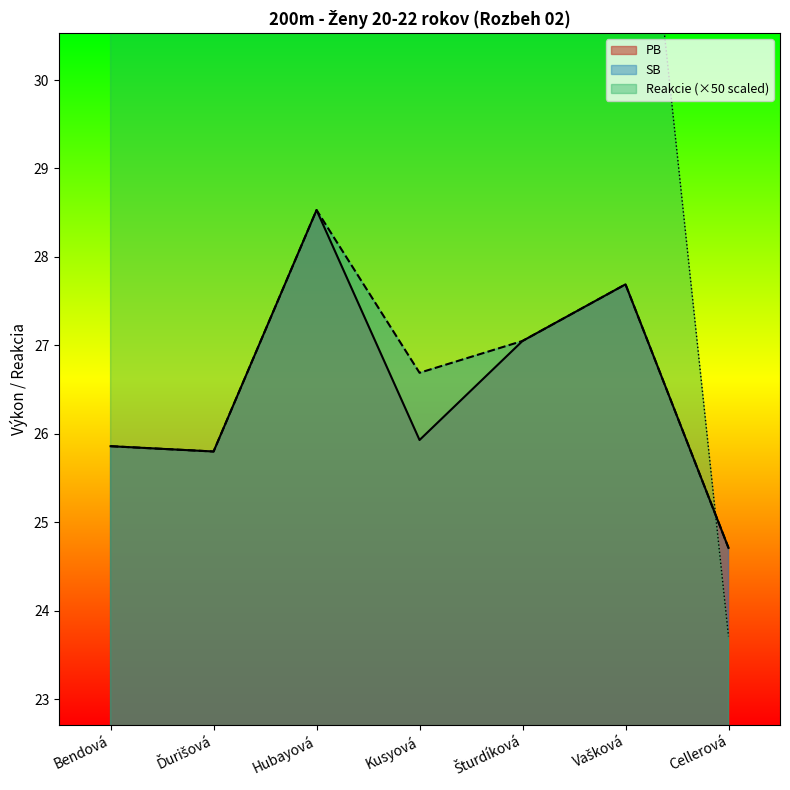

What is the sum of all PB values?

185.6